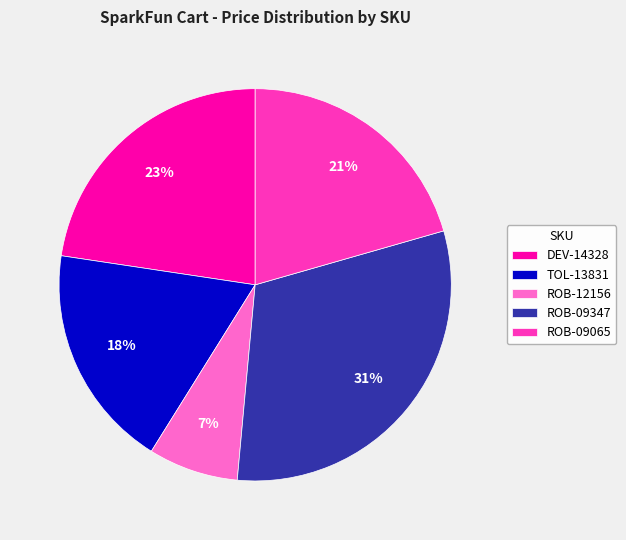

Is ROB-09347 the majority of the pie?

No